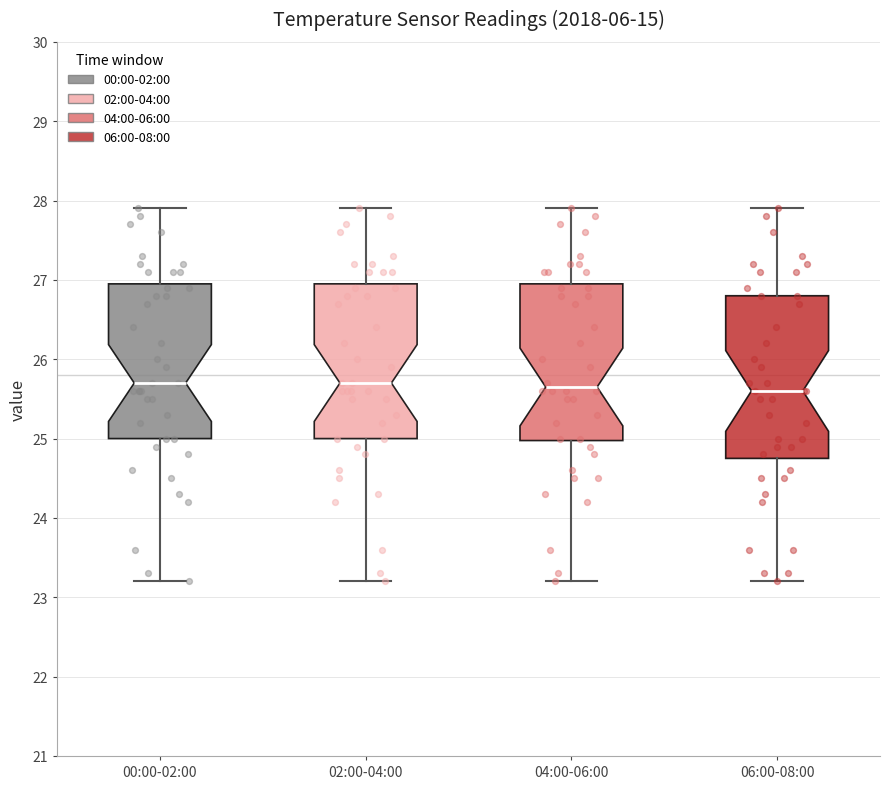

Reading left to right, transcribe this box plot: for each box, give where its median line is, the range the box spans, and where its two whiskers end, as read against the y-axis. The values are not printed on the chart, so give them approximately, as read against the axis.

00:00-02:00: median 25.7, box 25.0 to 27.0, whiskers 23.2 to 27.9
02:00-04:00: median 25.7, box 25.0 to 27.0, whiskers 23.2 to 27.9
04:00-06:00: median 25.7, box 25.0 to 27.0, whiskers 23.2 to 27.9
06:00-08:00: median 25.6, box 24.8 to 26.8, whiskers 23.2 to 27.9